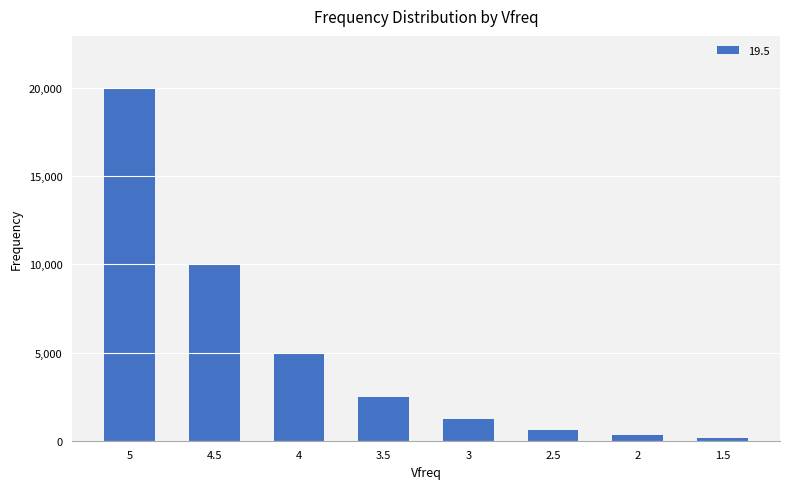

How many bars are there in total?

8